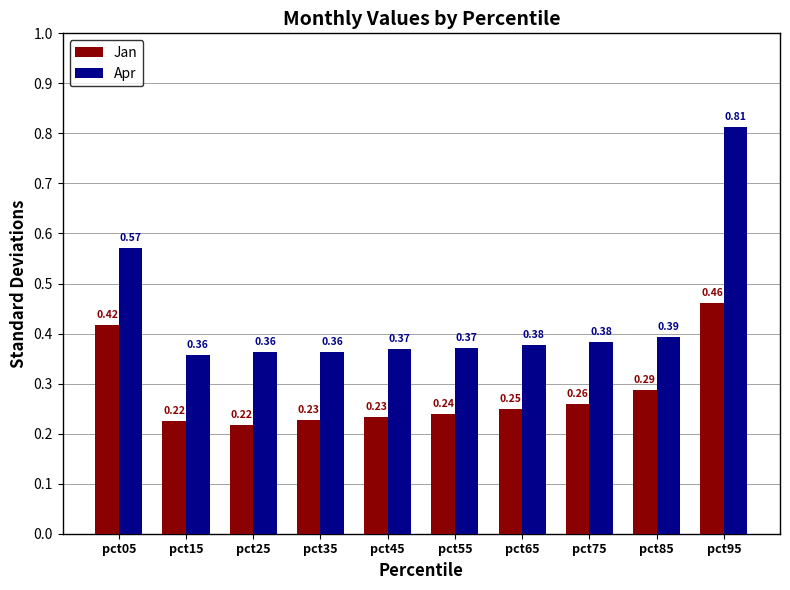

What is the sum of all Jan values?

2.8